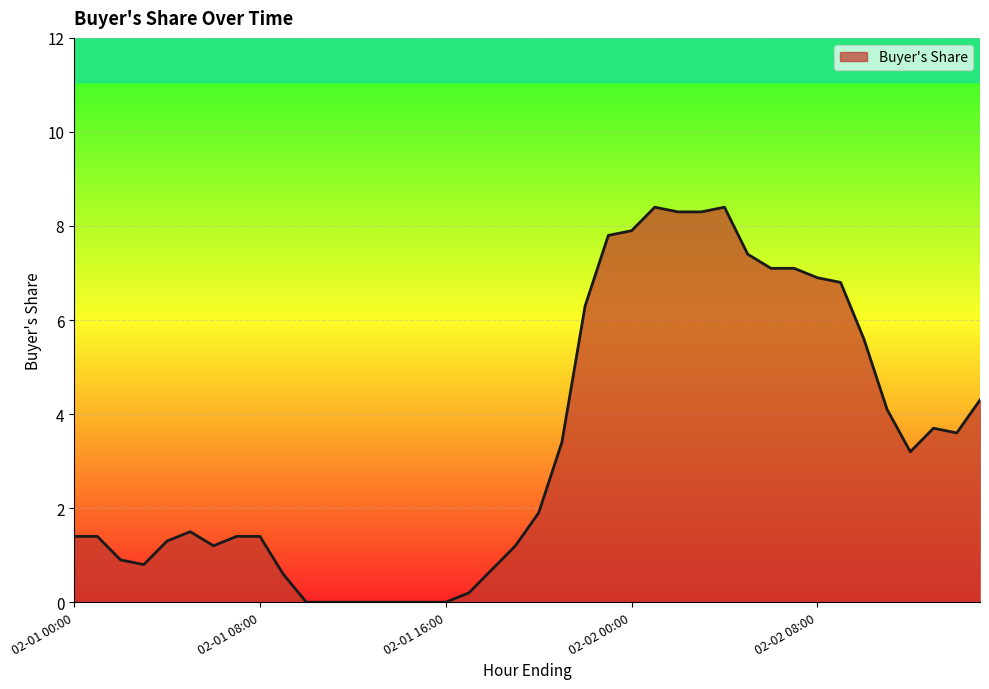

Count the number of values greater than 1.

28